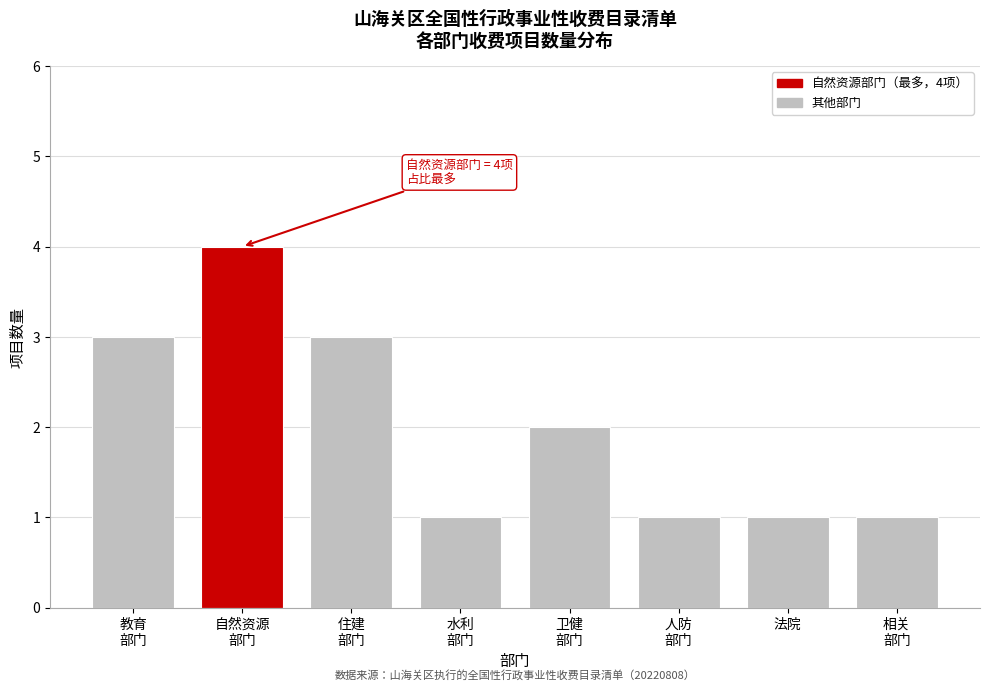

Reading left to right, list all the values displayed in this chart.

3	4	3	1	2	1	1	1